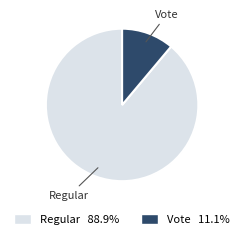

Which slice represents more than half of the pie?

Regular